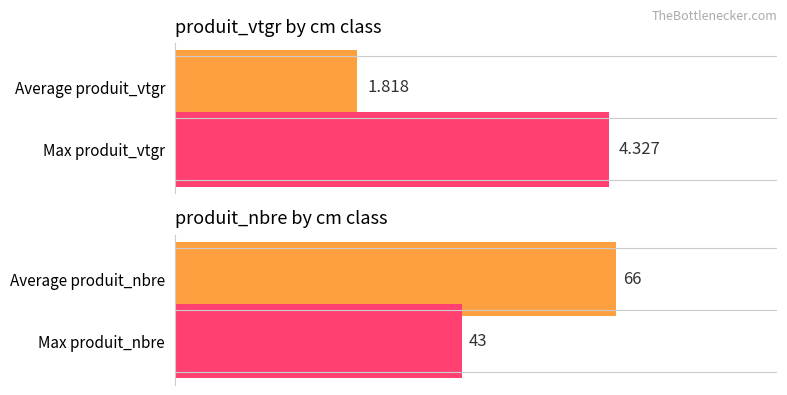

What are all the series names shown in the legend?

produit_vtgr, produit_nbre